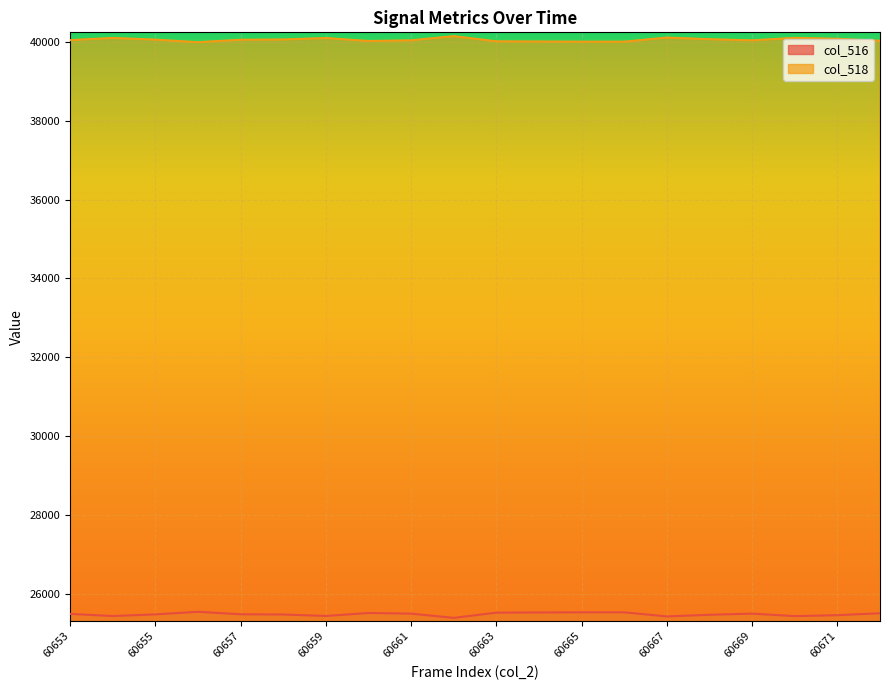

True or false: col_516 has more than 1 points higher than both neighbors.

True